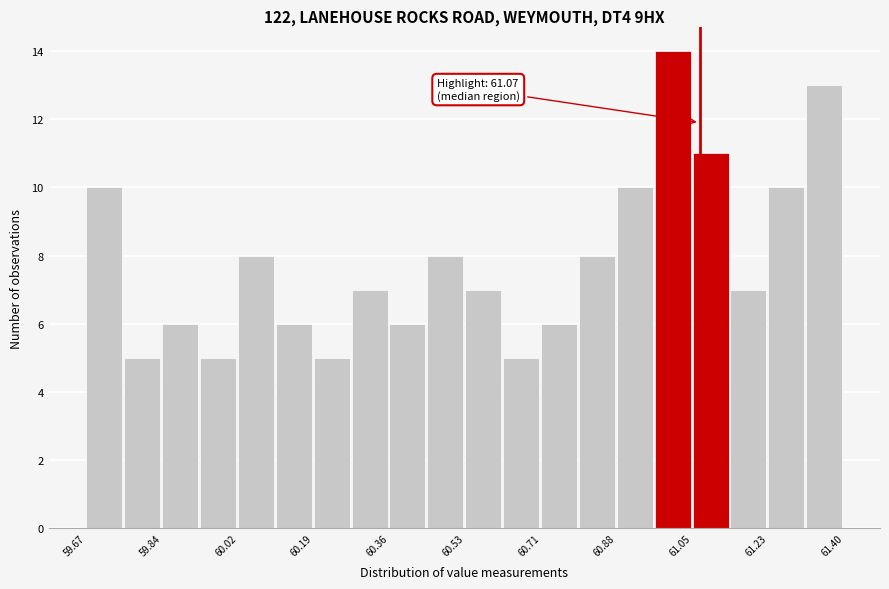

Which range on the x-axis has the tallest bar?

60.96 to 61.06